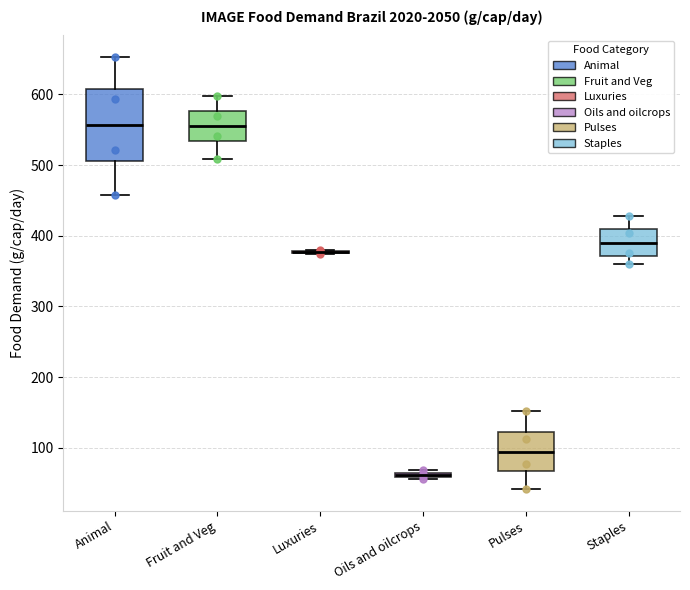

Where does the lower whisker of the box for Animal end on the y-axis? The values are not printed on the chart, so give them approximately, as read against the axis.

460